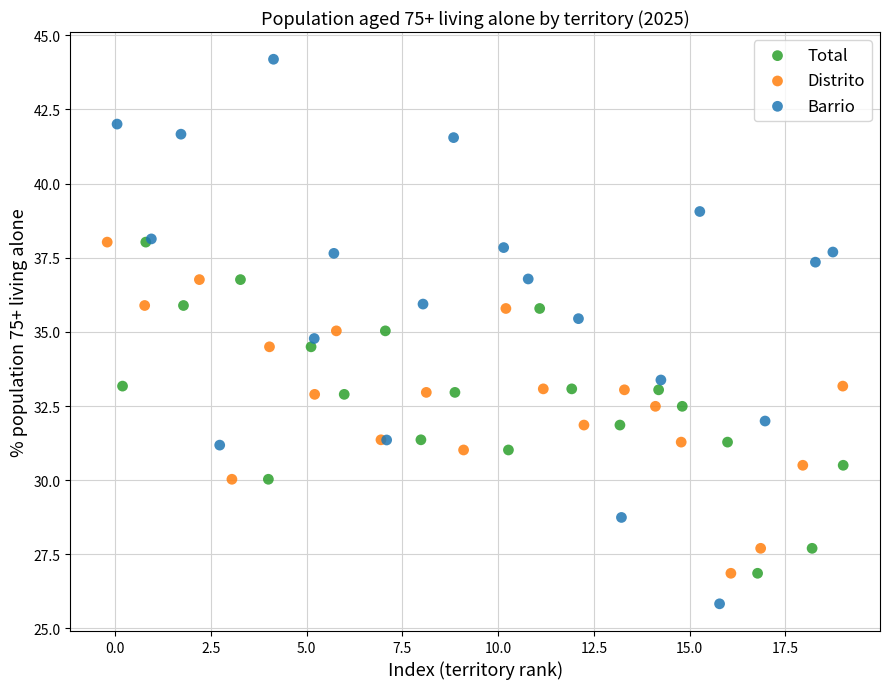

Which series contains the lowest Y value?

Barrio